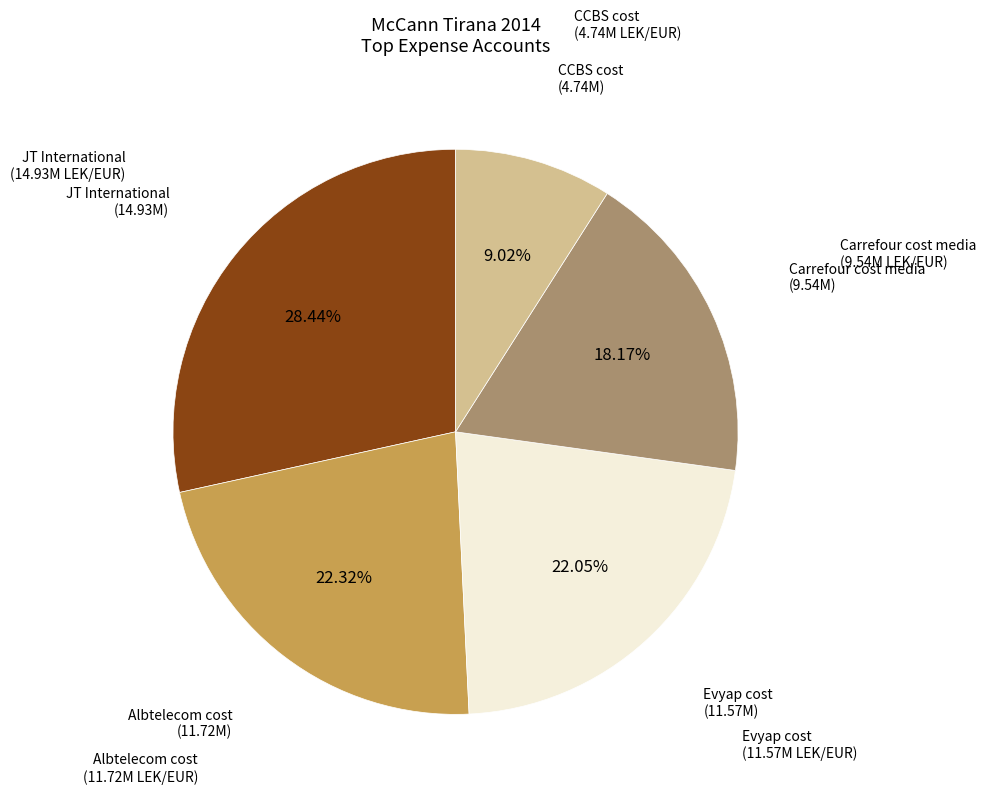

Which has a higher value, JT International or CCBS cost?

JT International